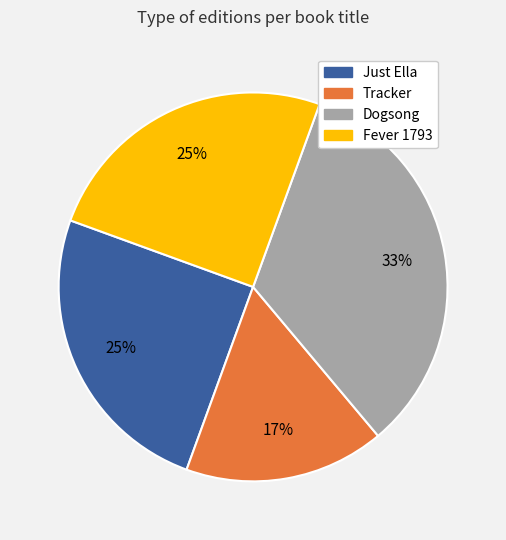

To the nearest percent, what is the combined percentage of Dogsong and Just Ella?

58%